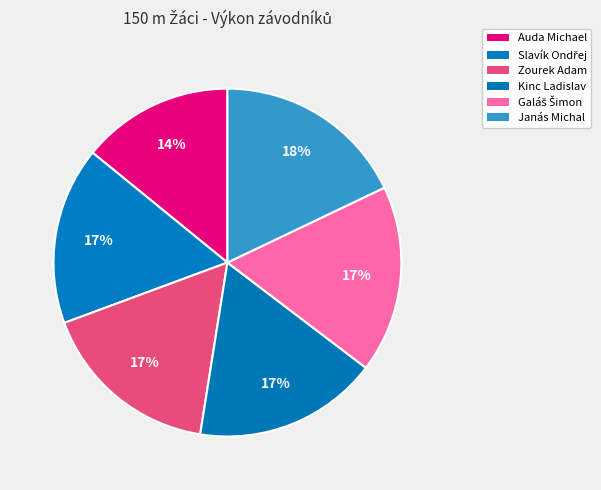

Count the number of slices in the pie.

6